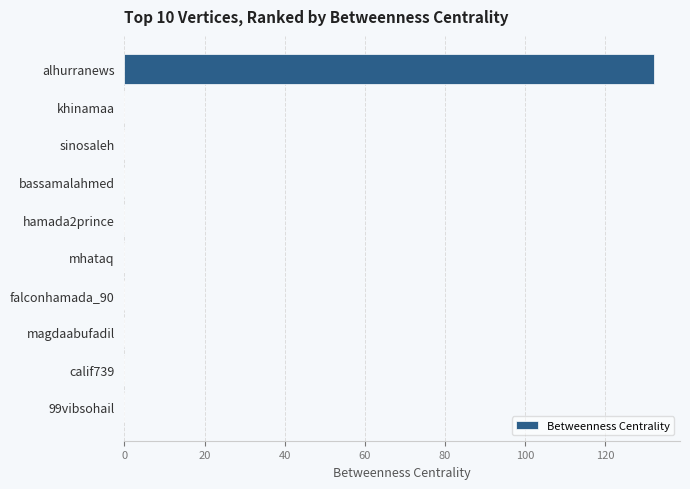

The chart shows a value of 0 at calif739. True or false?

True